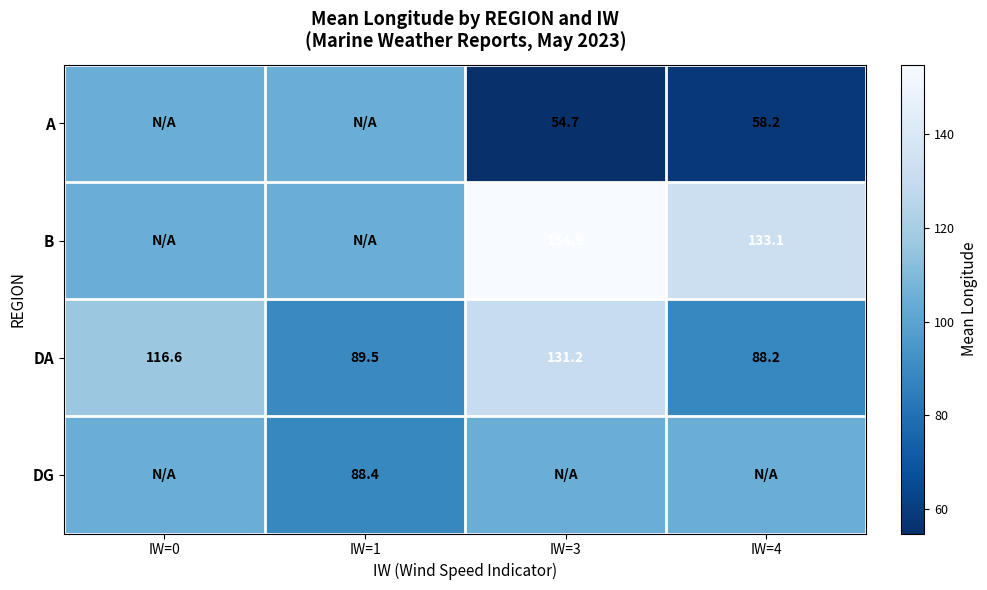

Is the value of A at IW=4 greater than the value of B at IW=3?

No